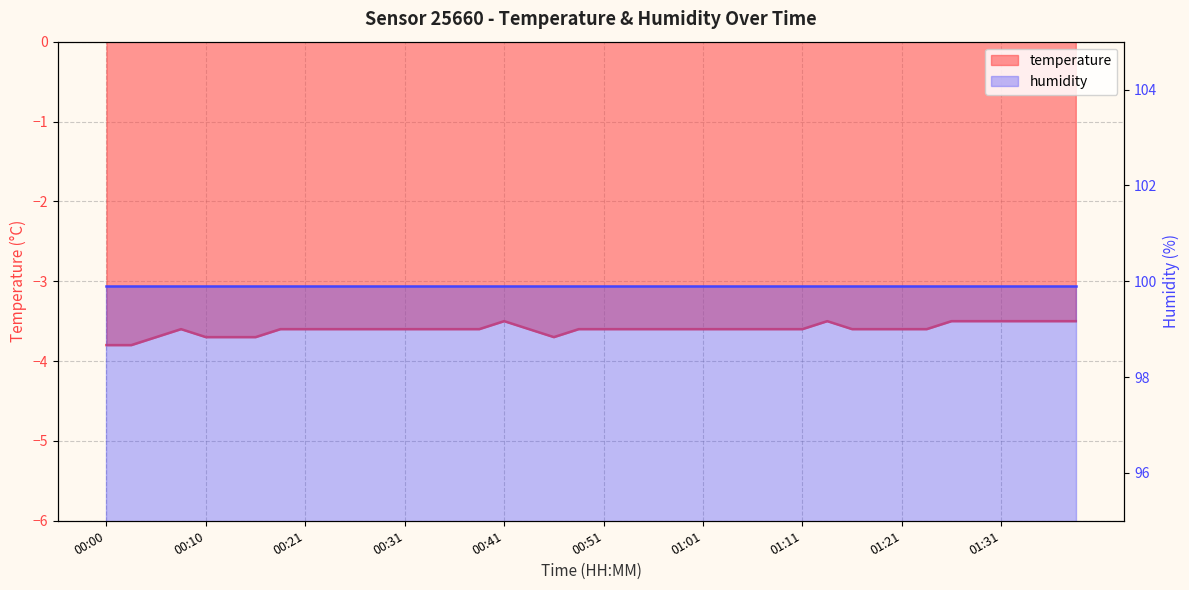

How many data points does each series have?

40